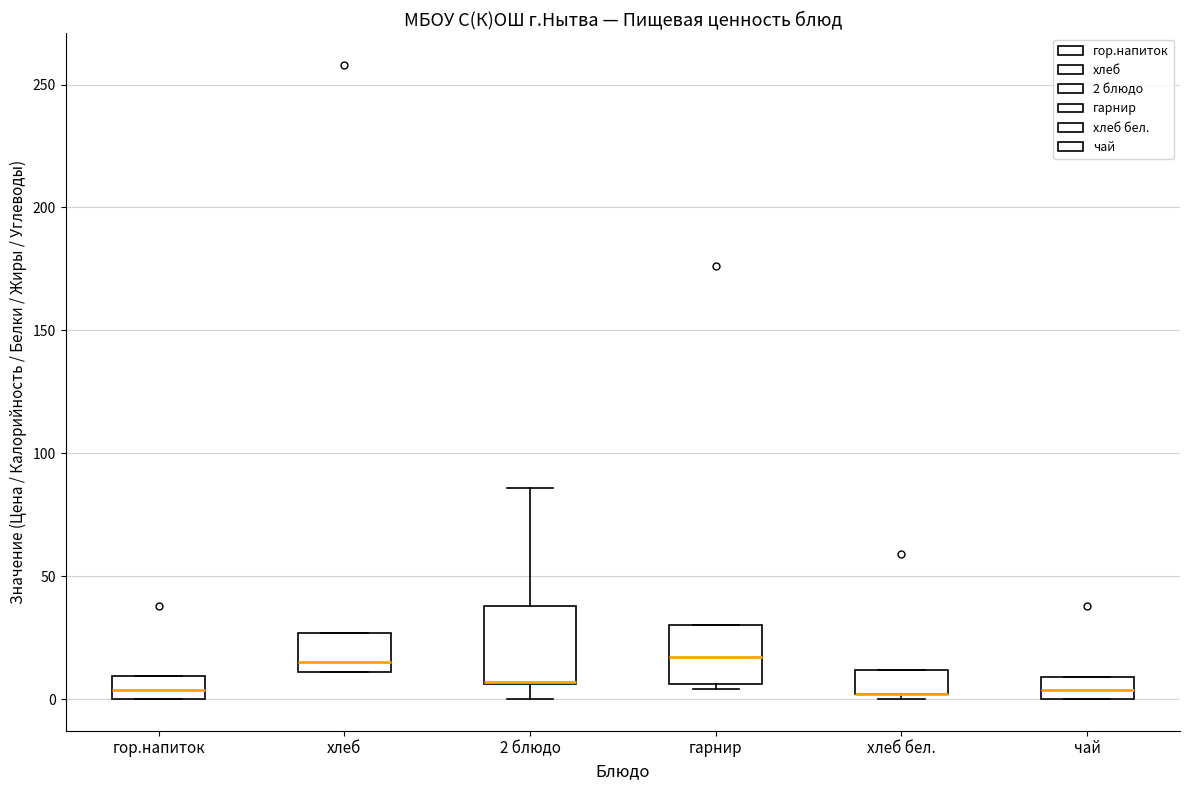

Reading left to right, transcribe this box plot: for each box, give where its median line is, the range the box spans, and where its two whiskers end, as read against the y-axis. The values are not printed on the chart, so give them approximately, as read against the axis.

гор.напиток: median 5, box 0 to 10, whiskers 0 to 10
хлеб: median 15, box 10 to 25, whiskers 10 to 25
2 блюдо: median 5 (drawn on the box's lower edge), box 5 to 40, whiskers 0 to 85
гарнир: median 15, box 5 to 30, whiskers 5 (just below the box's lower edge) to 30
хлеб бел.: median 0 (drawn on the box's lower edge), box 0 to 10, whiskers 0 (just below the box's lower edge) to 10
чай: median 5, box 0 to 10, whiskers 0 to 10